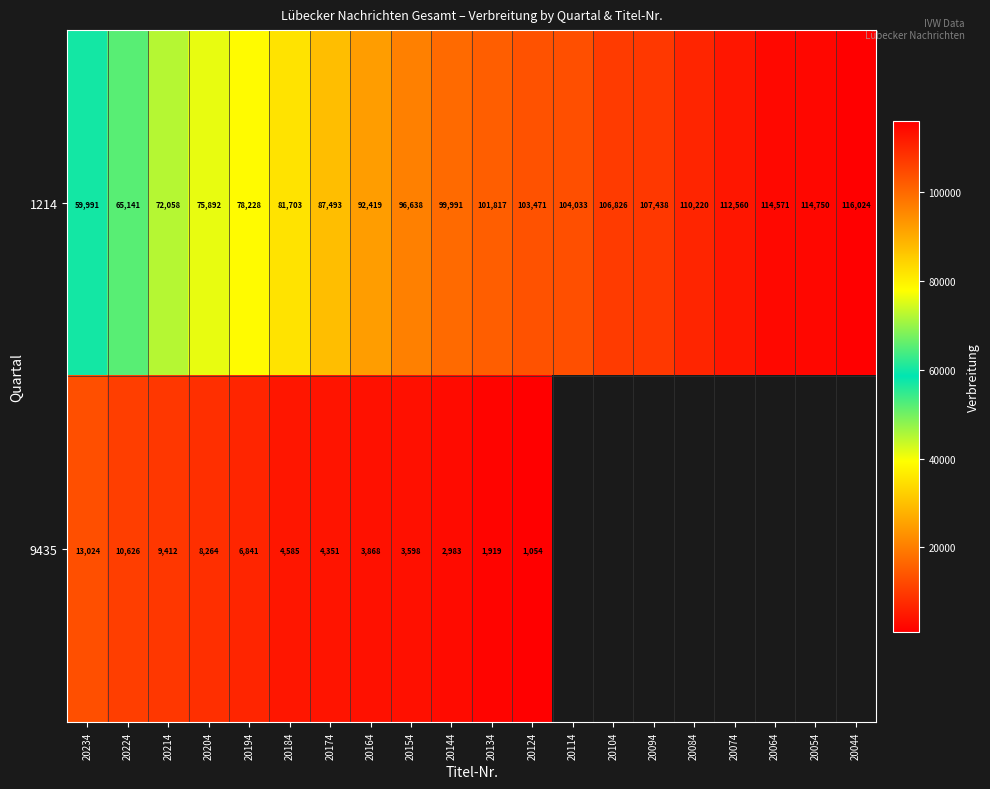

What is the difference between the 1214 values at 20184 and 20094?

25735